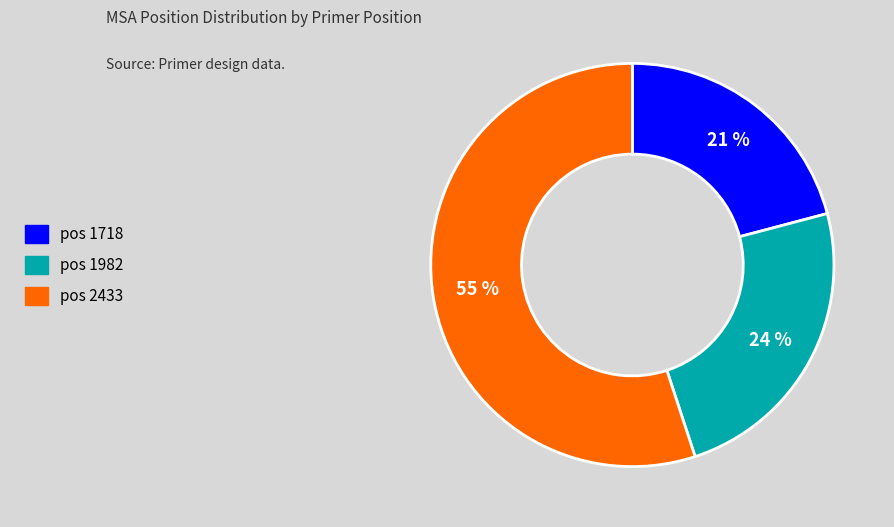

To the nearest percent, what is the average slice percentage?

33%